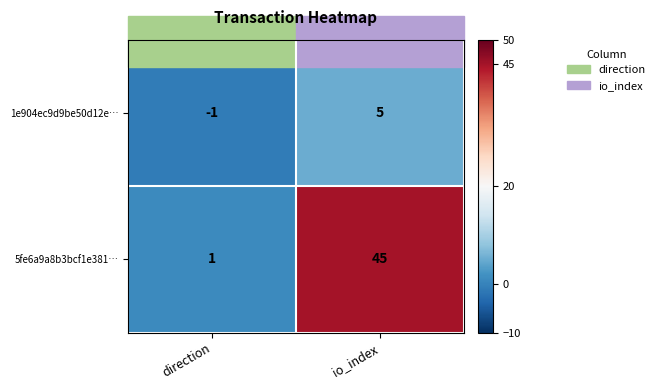

Which series changed the most between direction and io_index?

5fe6a9a8b3bcf1e381…